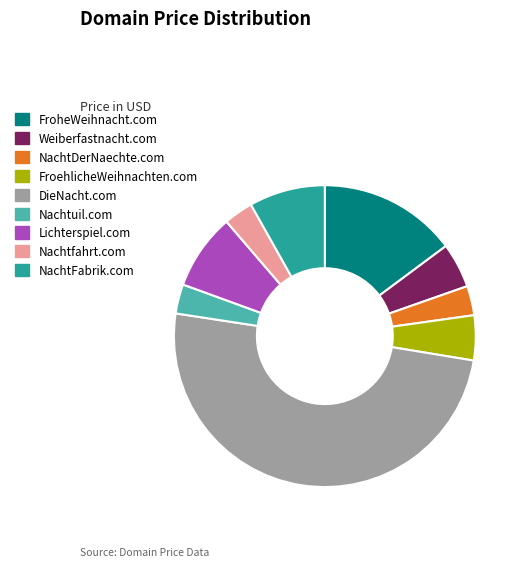

How many slices are in this pie chart?

9